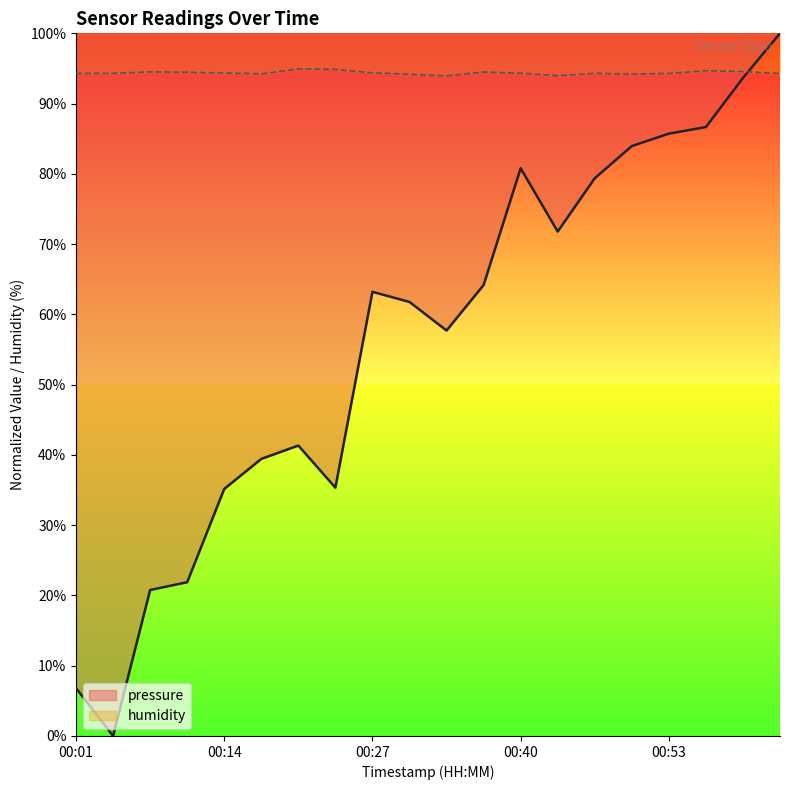

How many values in the humidity series are below 94?

2